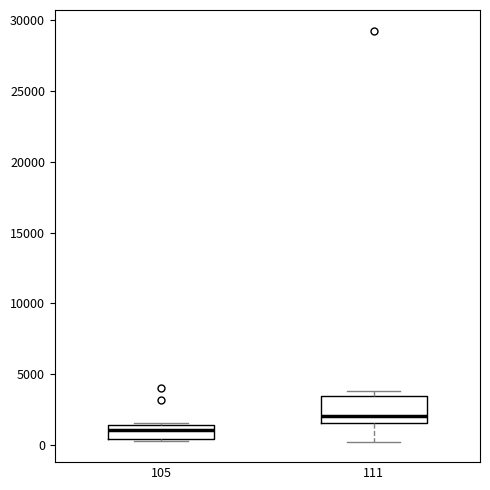

Reading left to right, transcribe this box plot: for each box, give where its median line is, the range the box spans, and where its two whiskers end, as read against the y-axis. The values are not printed on the chart, so give them approximately, as read against the axis.

105: median 1000, box 500 to 1500, whiskers 0 to 1500
111: median 2000, box 1500 to 3500, whiskers 0 to 4000